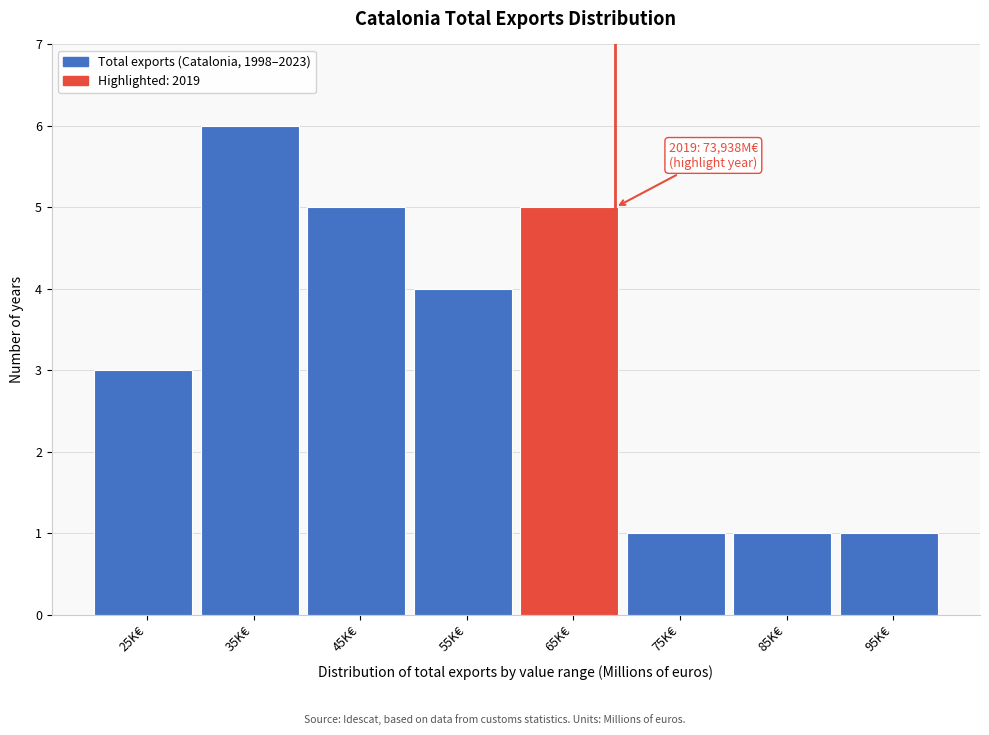

Reading left to right, what are all the values shown in this chart?

25K€=3	35K€=6	45K€=5	55K€=4	65K€=5	75K€=1	85K€=1	95K€=1